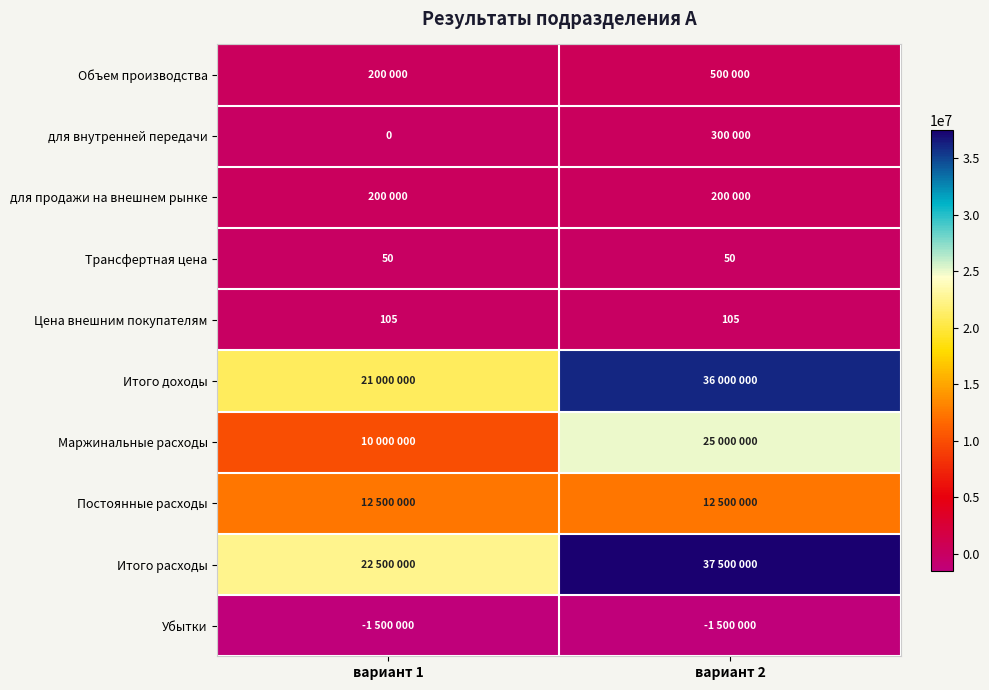

Is it true that Цена внешним покупателям equals 67 at вариант 2?

False